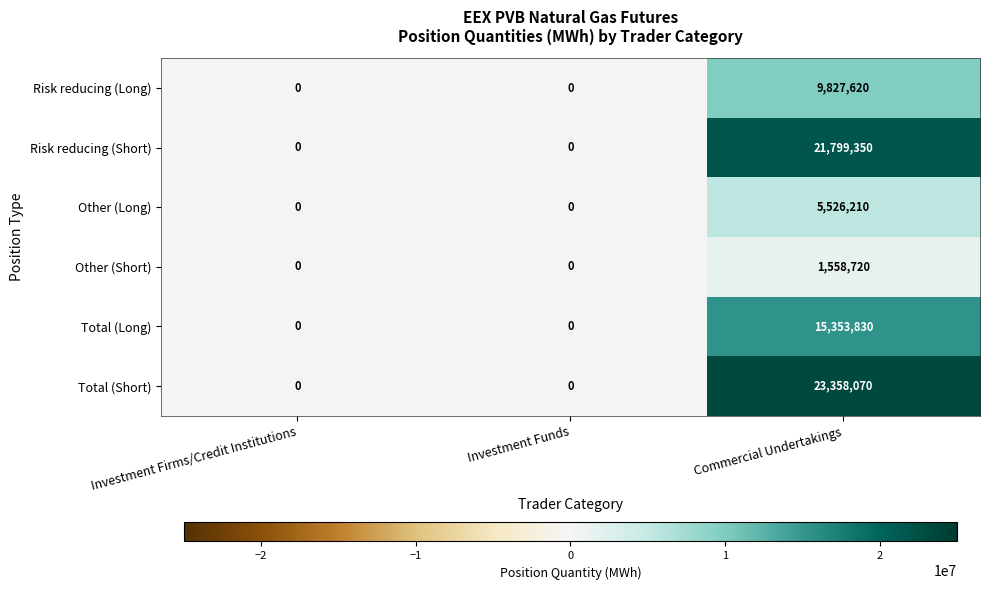

Which series has the largest total across all categories?

Total (Short)